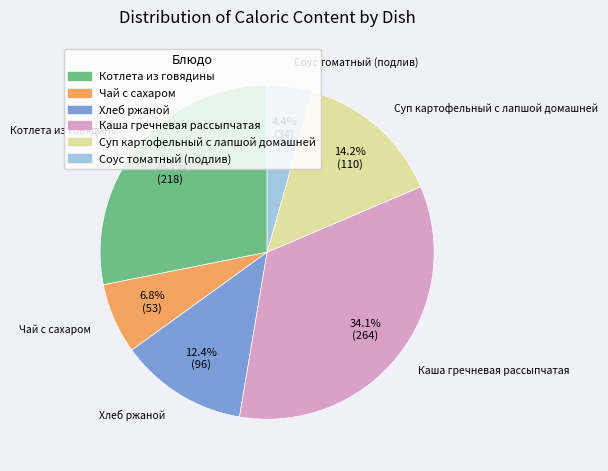

Which has a higher value, Хлеб ржаной or Каша гречневая рассыпчатая?

Каша гречневая рассыпчатая